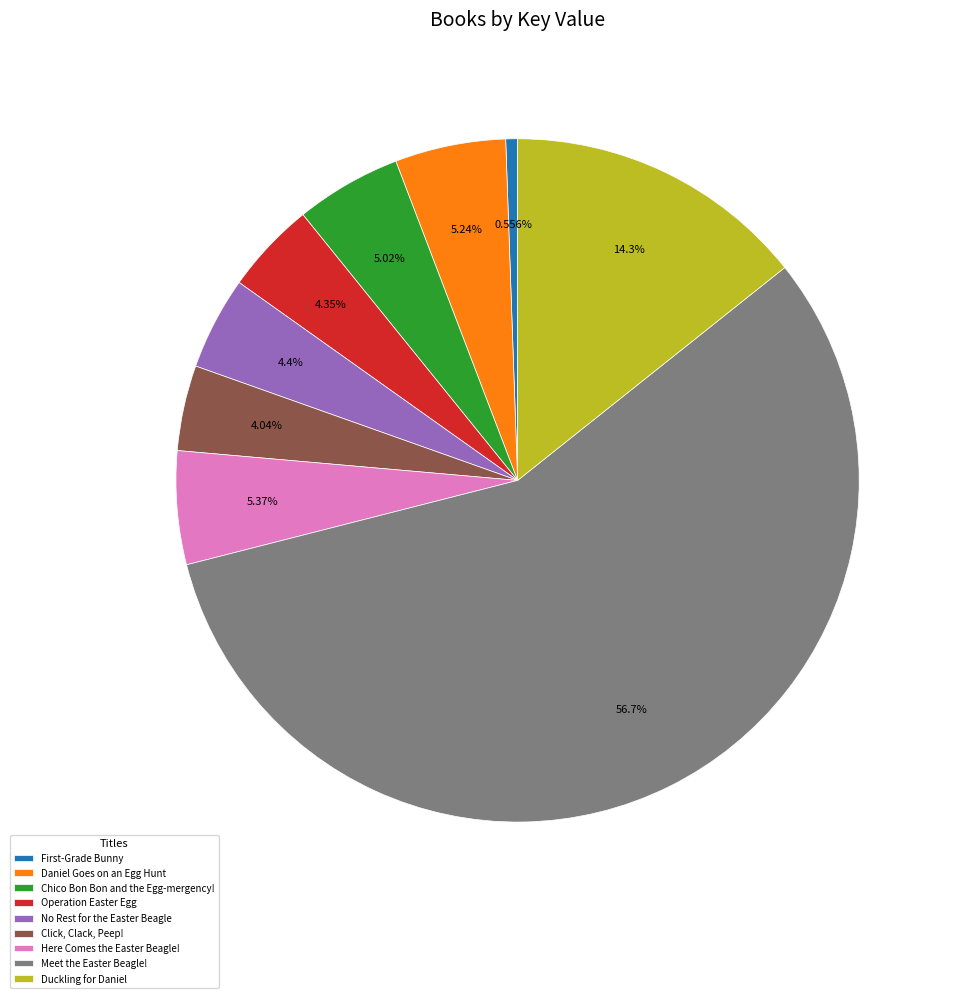

To the nearest percent, what portion does Chico Bon Bon and the Egg-mergency! represent?

5%